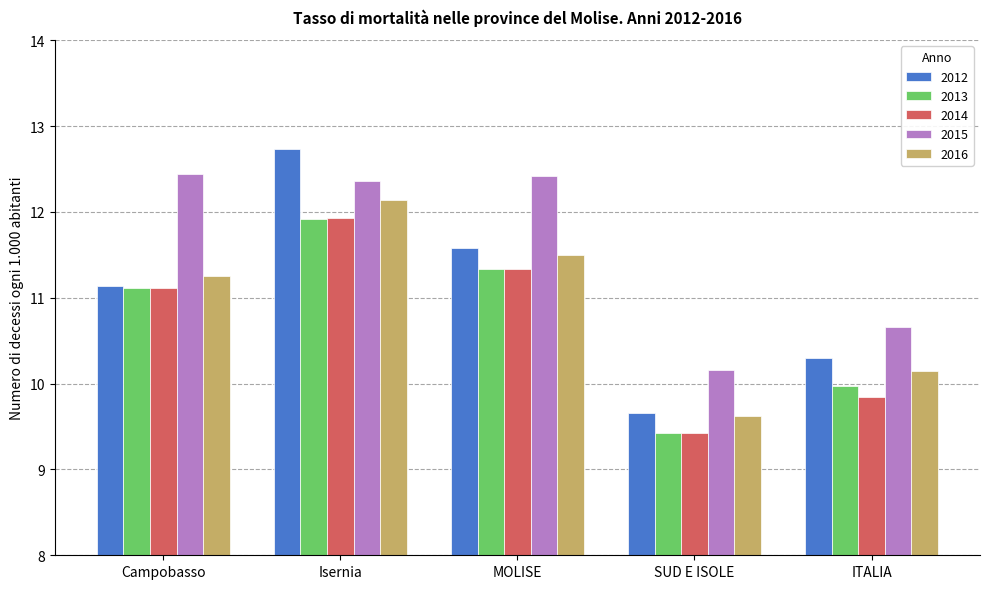

The 2015 series shows 10.2 at SUD E ISOLE. True or false?

True